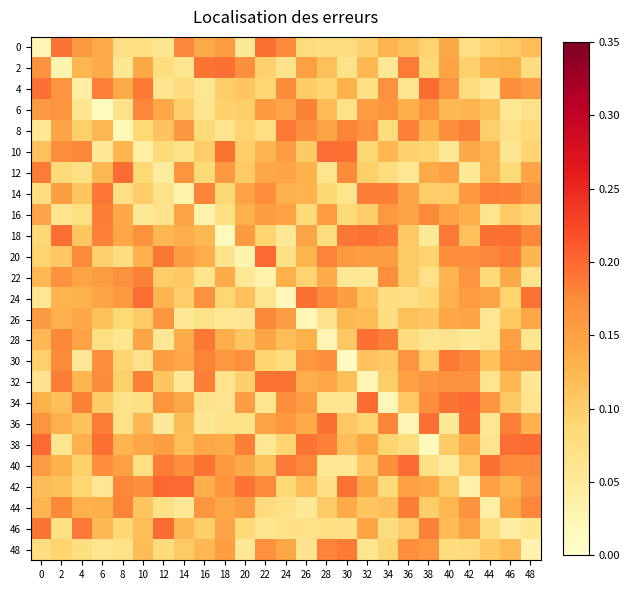

At which category is the sum across all series the highest?

2